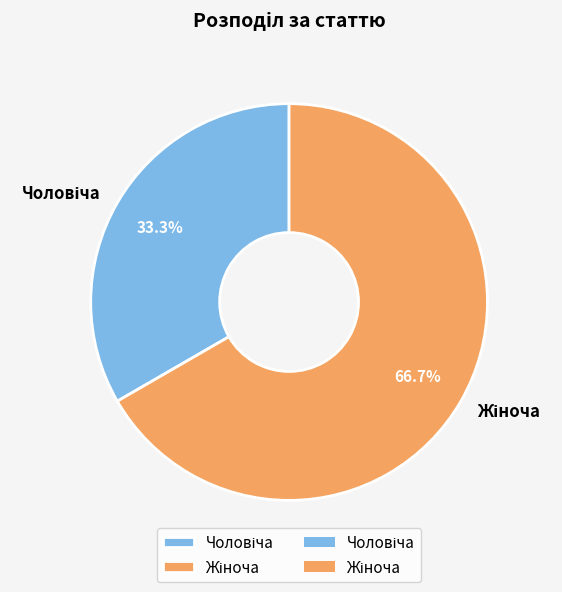

What percentage is the Жіноча slice, to the nearest percent?

67%